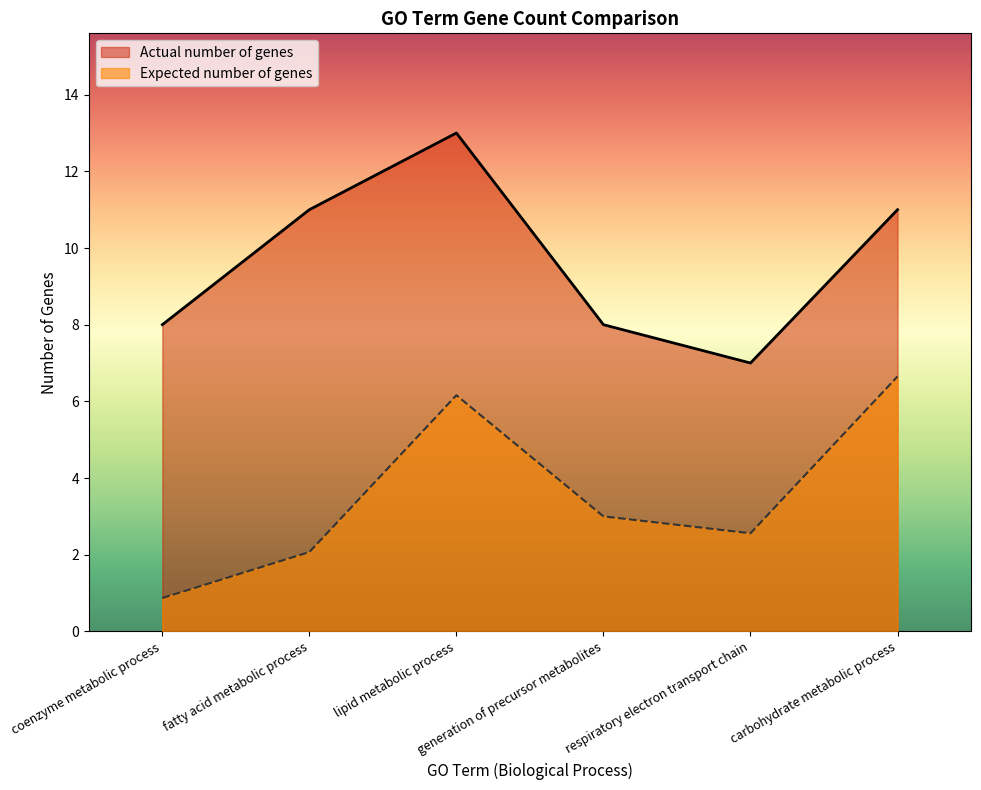

How many data points in Expected number of genes are above 3?

2